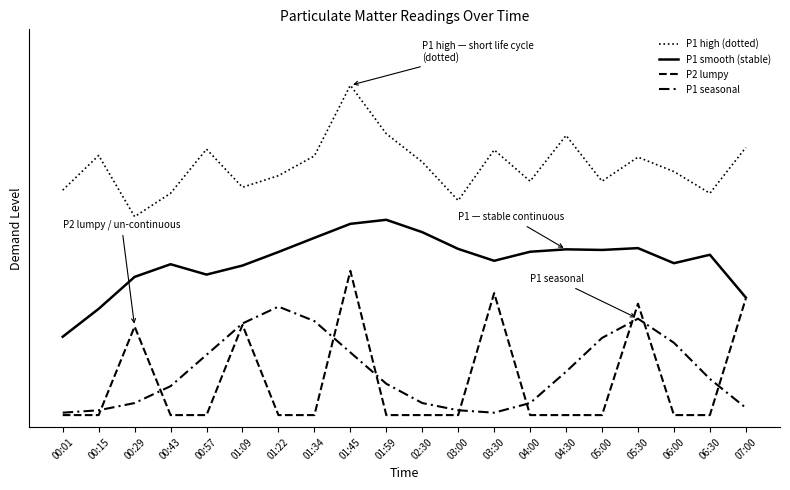

At 06:30, list the series in order from smallest to largest.

P2 lumpy, P1 seasonal, P1 smooth (stable), P1 high (dotted)